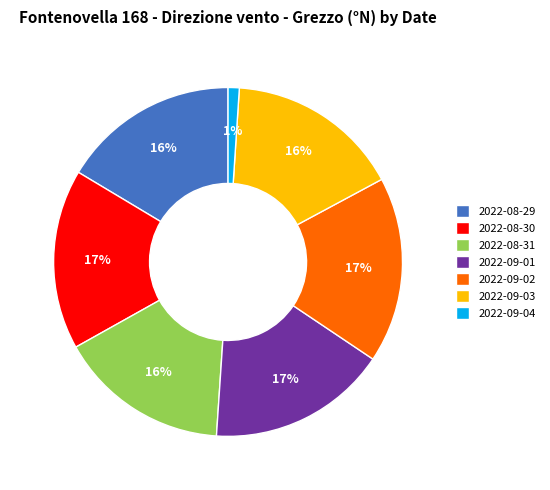

To the nearest percent, what is the average slice percentage?

14%